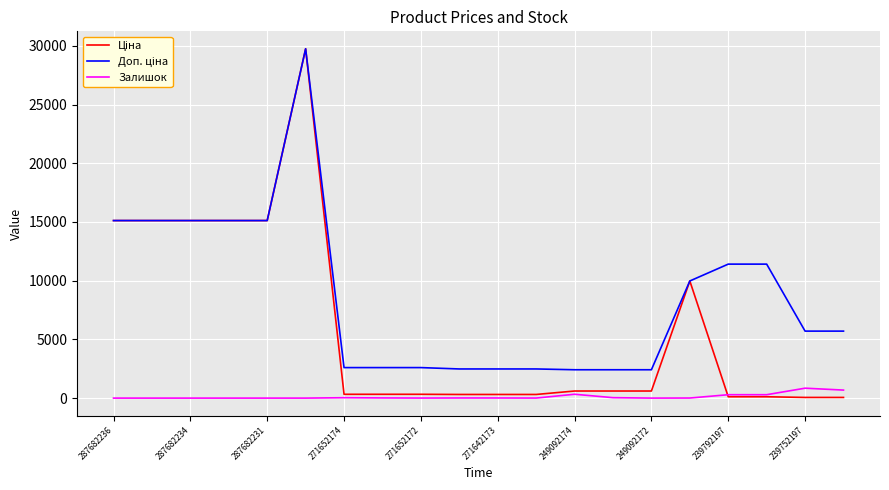

What is the highest value of the Залишок series?

845.0